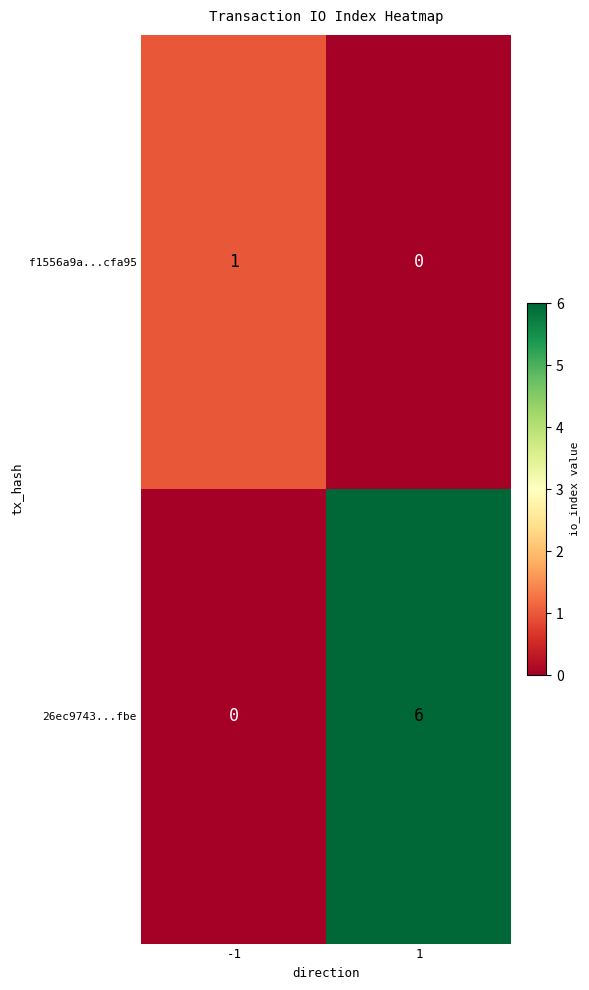

What is the total value across all series at -1?

1